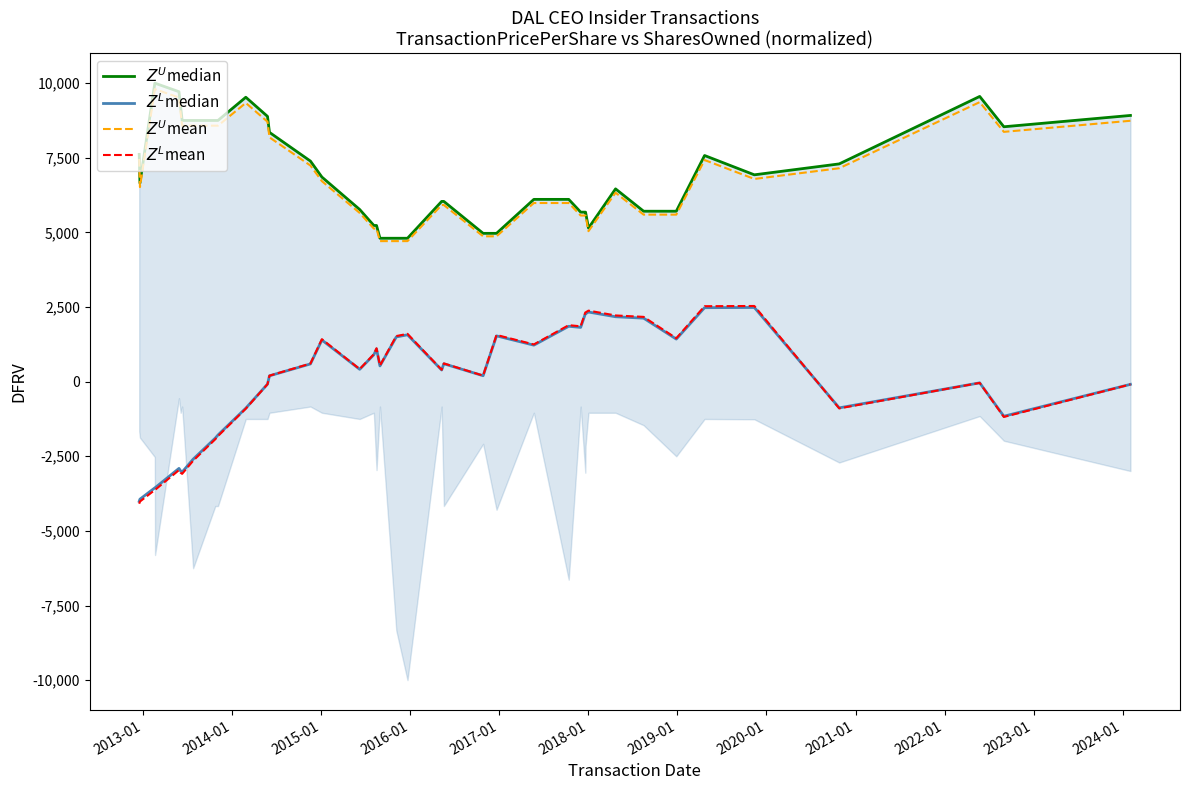

How many intersections are there between $Z^L$mean and $Z^L$median?

2